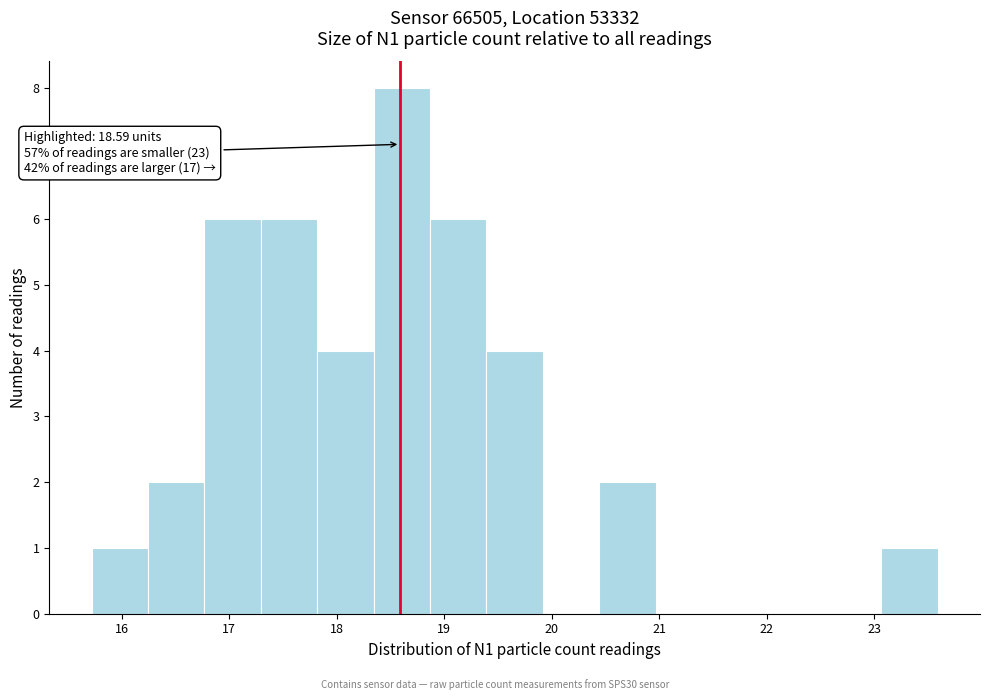

Which range on the x-axis has the tallest bar?

18.3 to 18.9